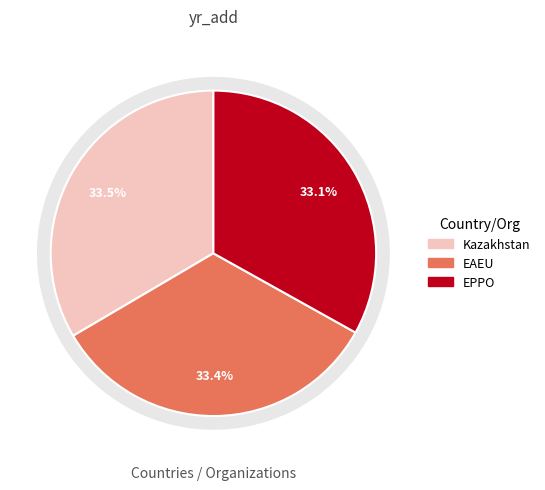

Which slice is the largest?

Kazakhstan